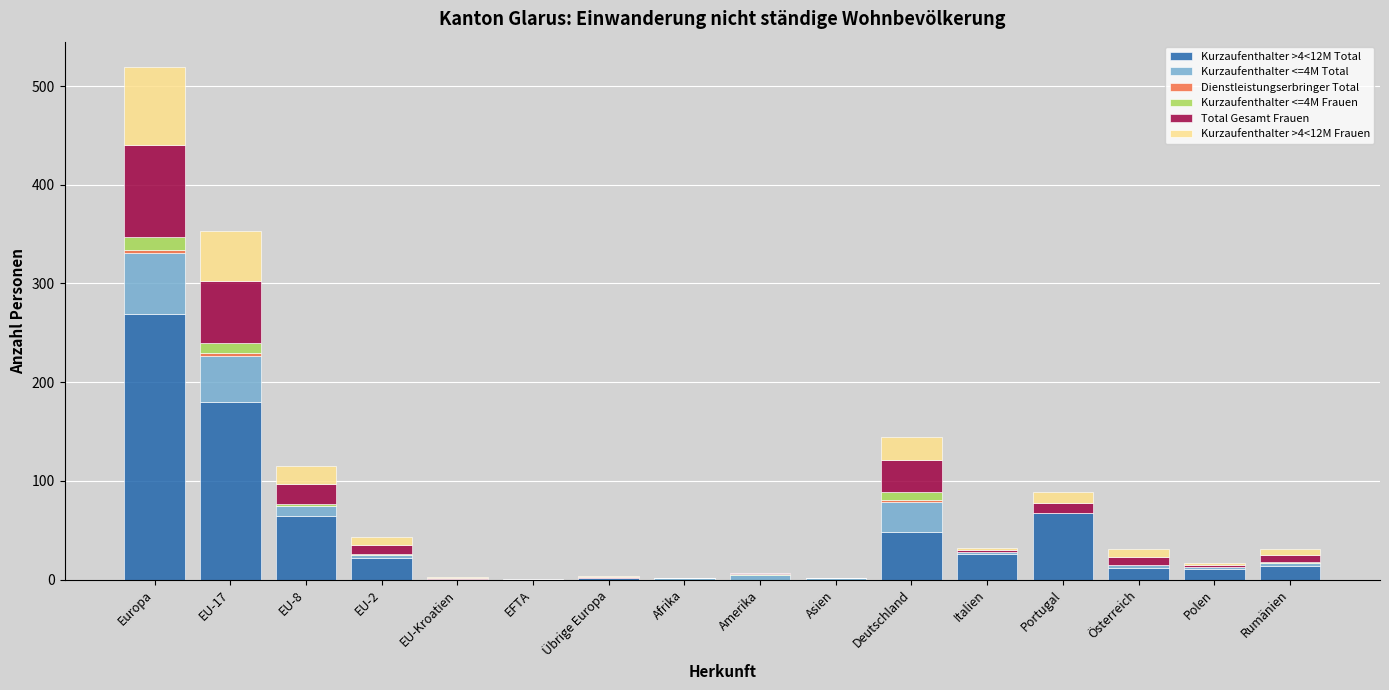

At which category is the sum across all series the highest?

Europa